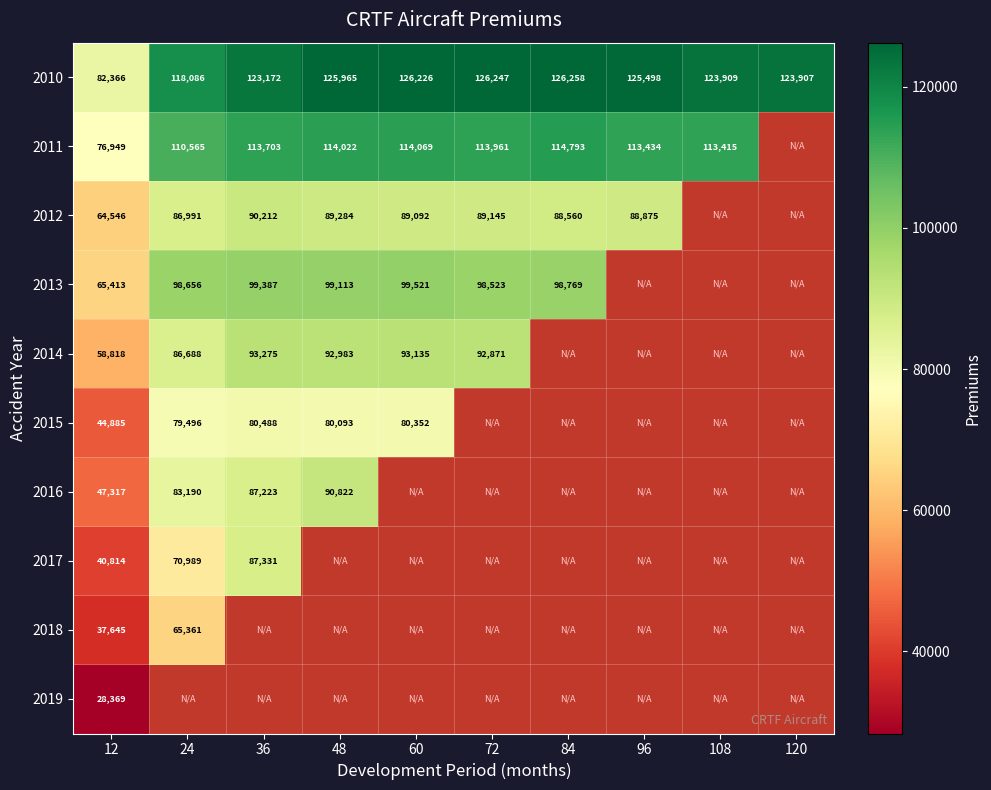

List the labels in order of 2010 value, smallest first.

12, 24, 36, 120, 108, 96, 48, 60, 72, 84